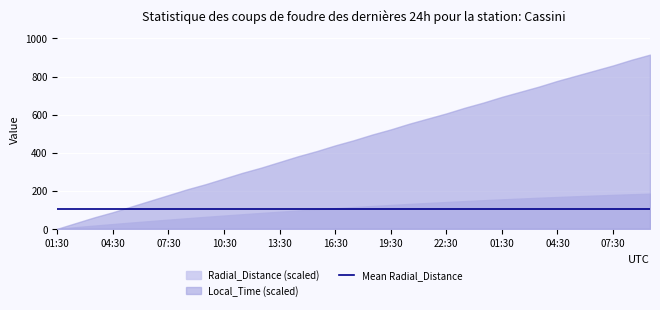

True or false: Radial_Distance has a value of 7.4 at 2010-001T17:30.

False